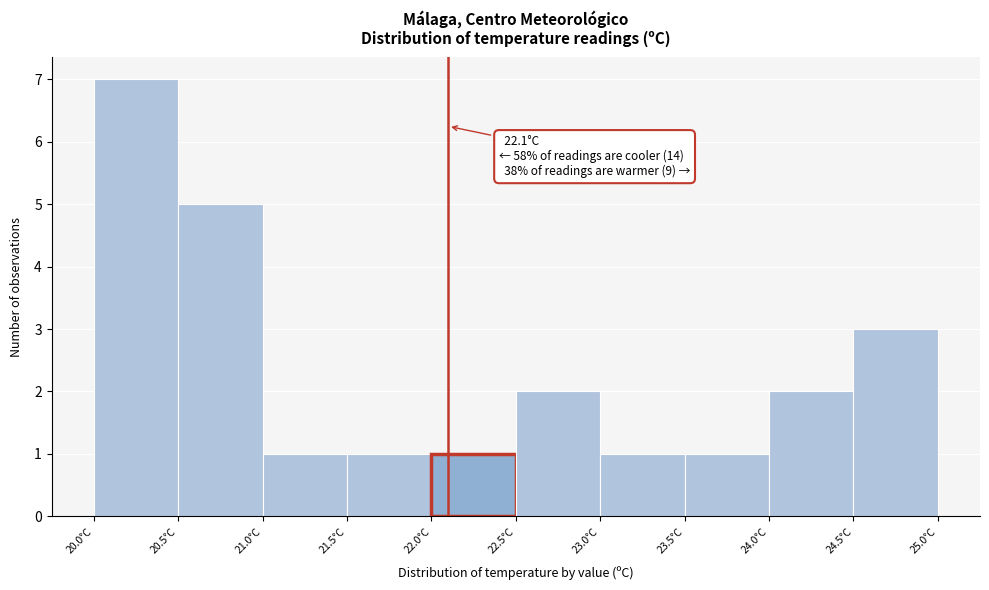

Over which range of the x-axis is the bar tallest?

20.0 to 20.5